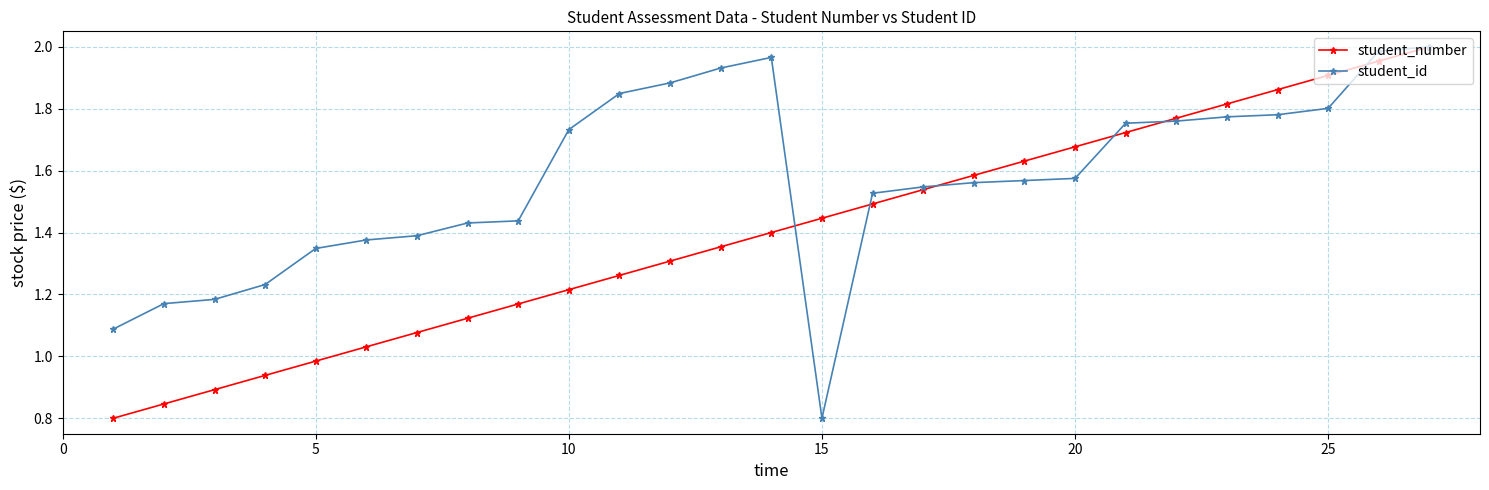

True or false: student_id has more than 0 interior local peaks.

True